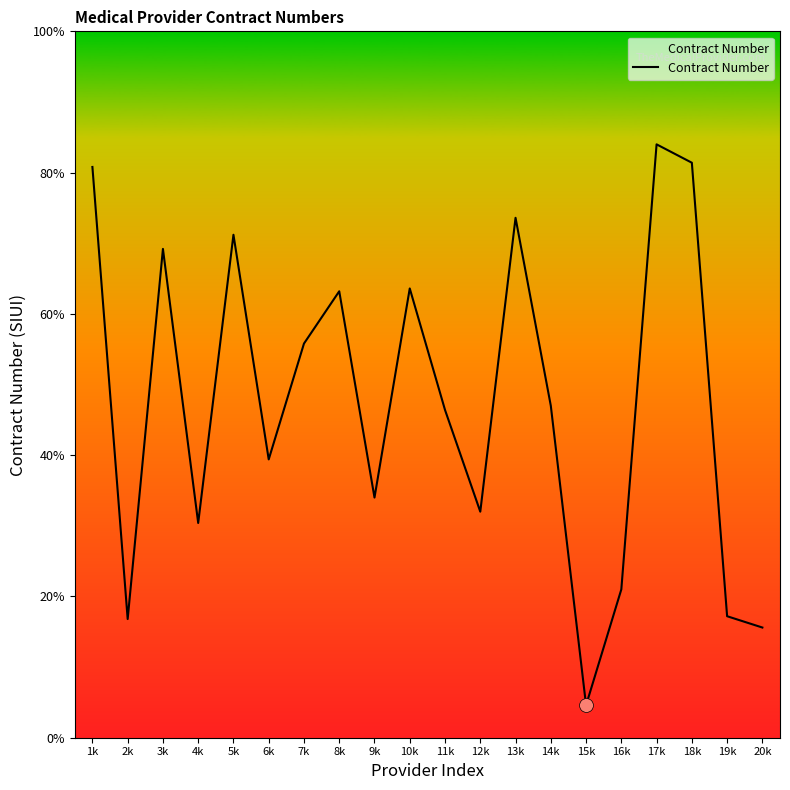

Does the chart display data point markers on the line(s)?

No